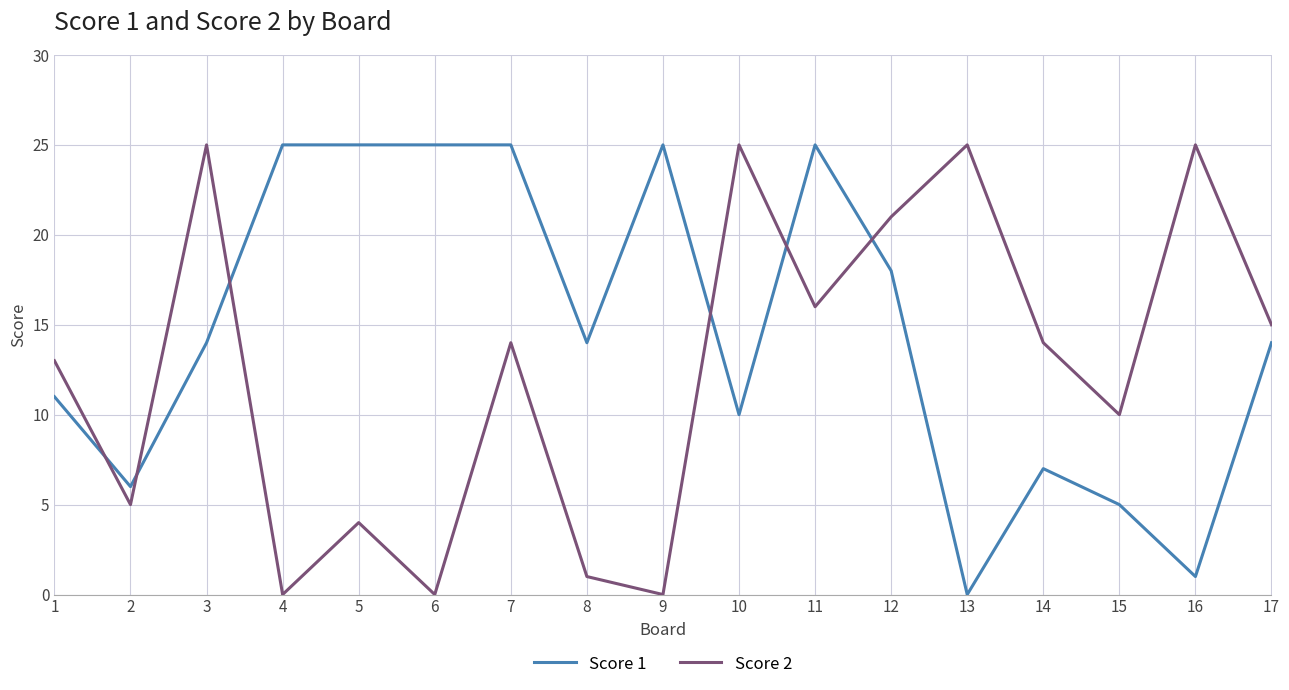

Rank the series at 11 from highest to lowest value.

Score 1, Score 2